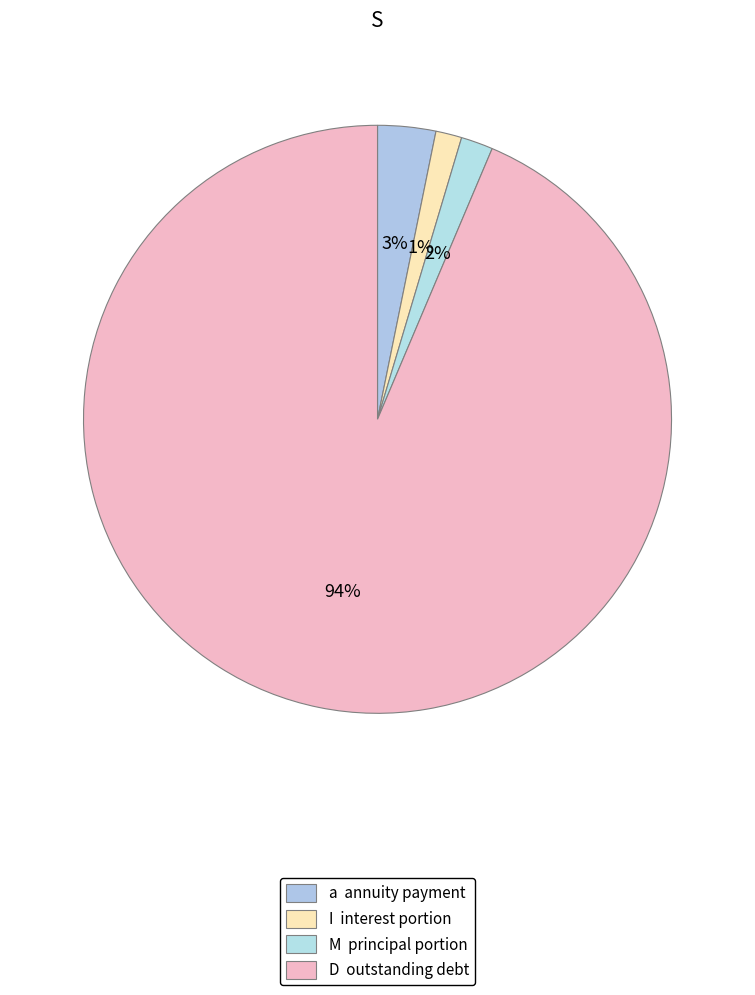

Count the number of slices in the pie.

4